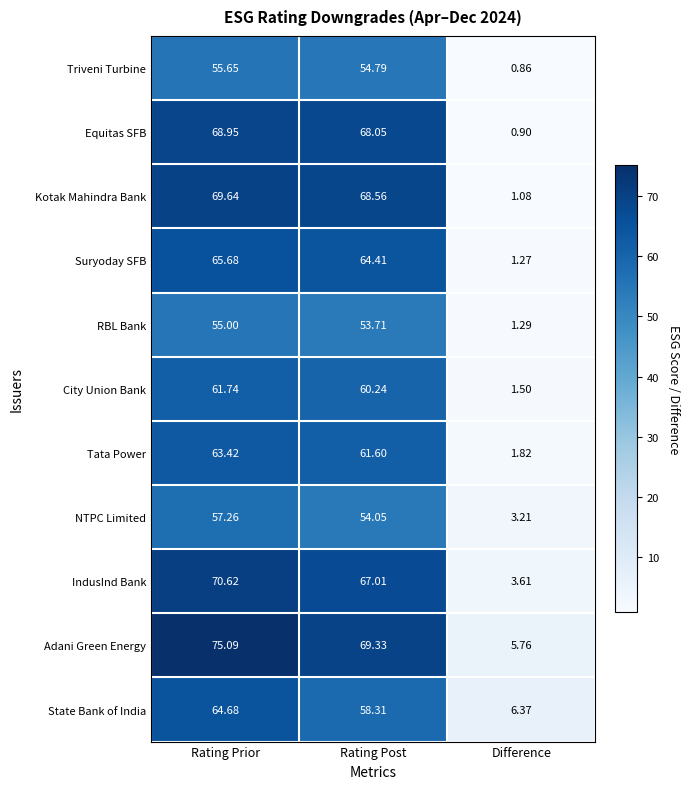

Which series has the largest total across all categories?

Adani Green Energy